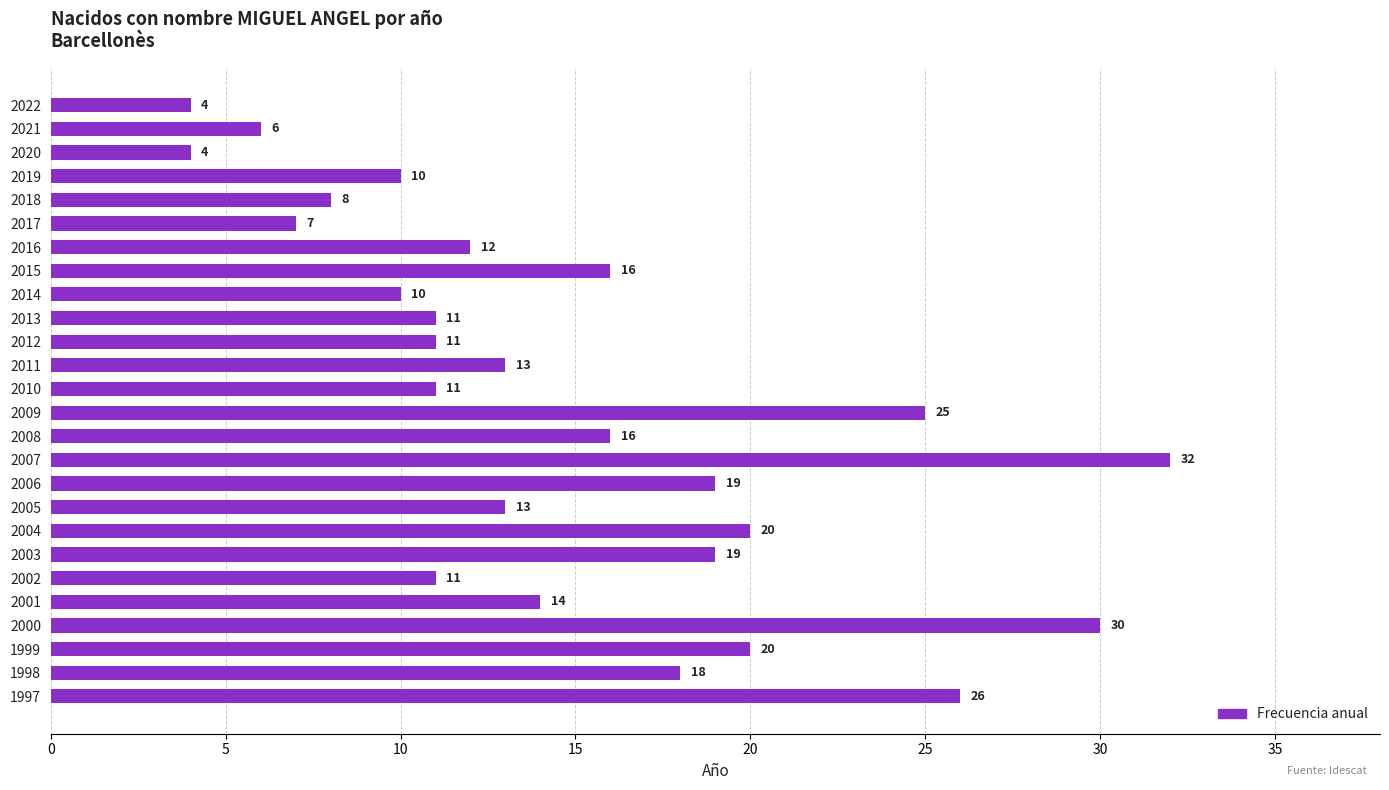

At which category does the chart reach its peak across all series?

2007